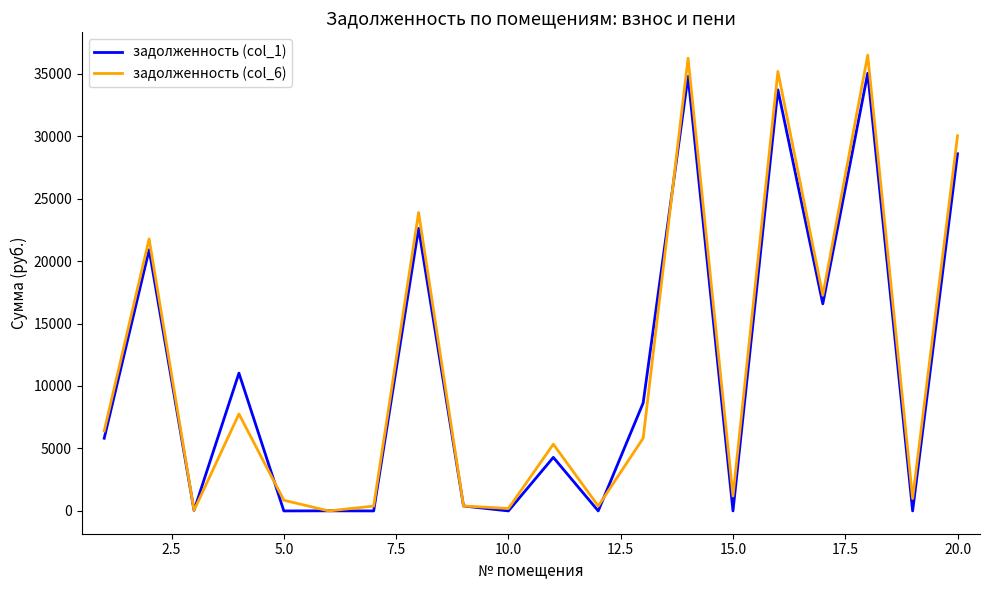

Is this an area chart (filled region under the line)?

No